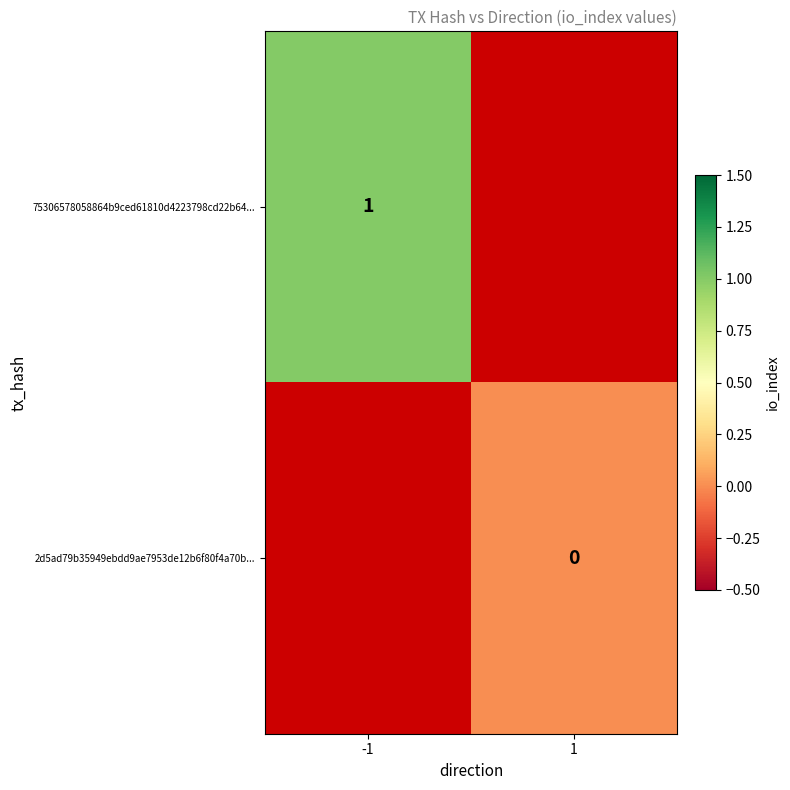

Which series has the widest spread of values?

75306578058864b9ced61810d4223798cd22b64...